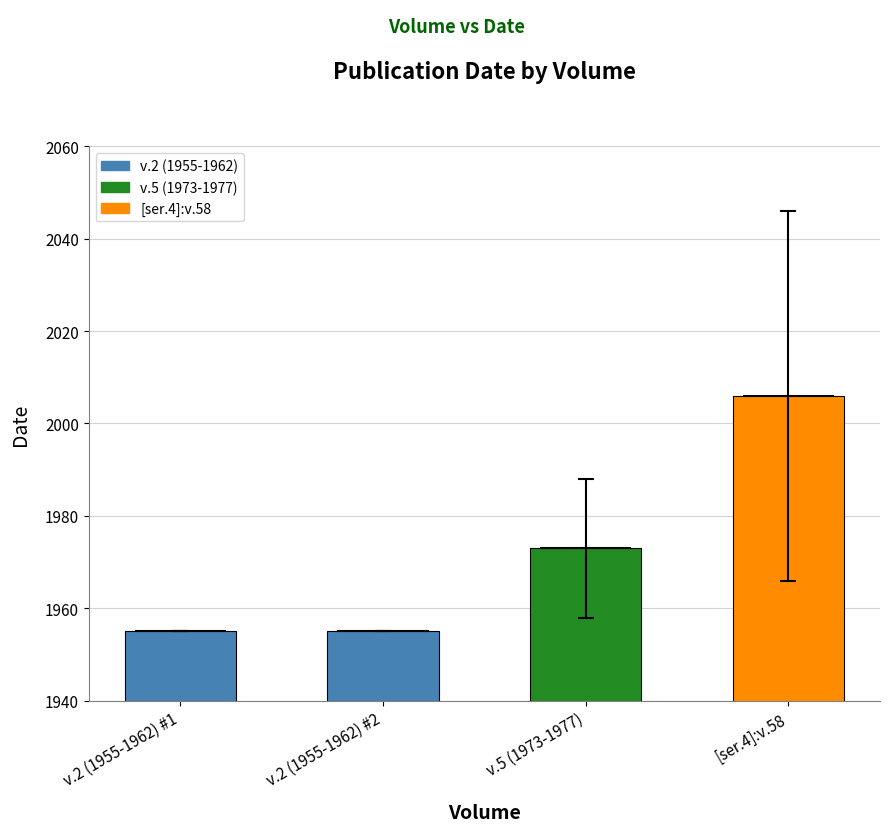

The chart shows a value of 2006 at [ser.4]:v.58. True or false?

True